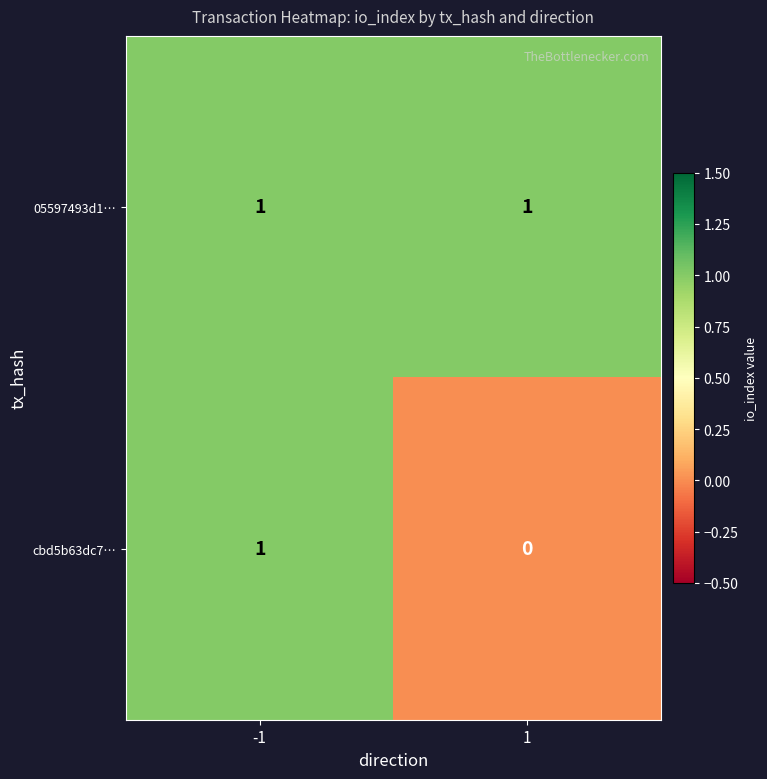

Which series has the widest spread of values?

cbd5b63dc7…